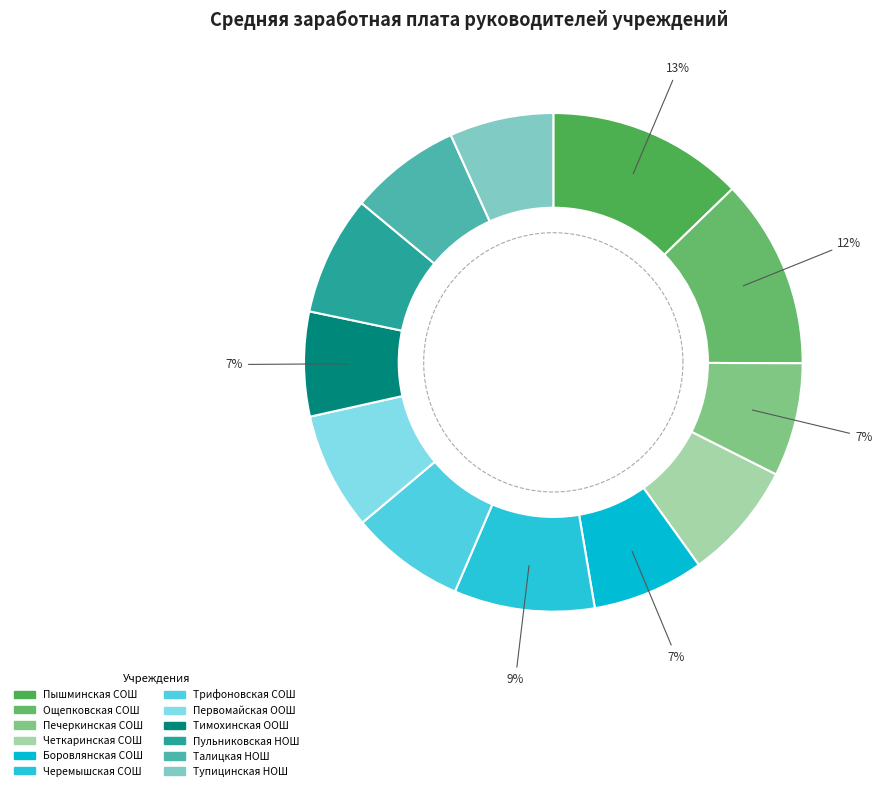

Which category has the smallest portion of the pie?

Тупицинская НОШ